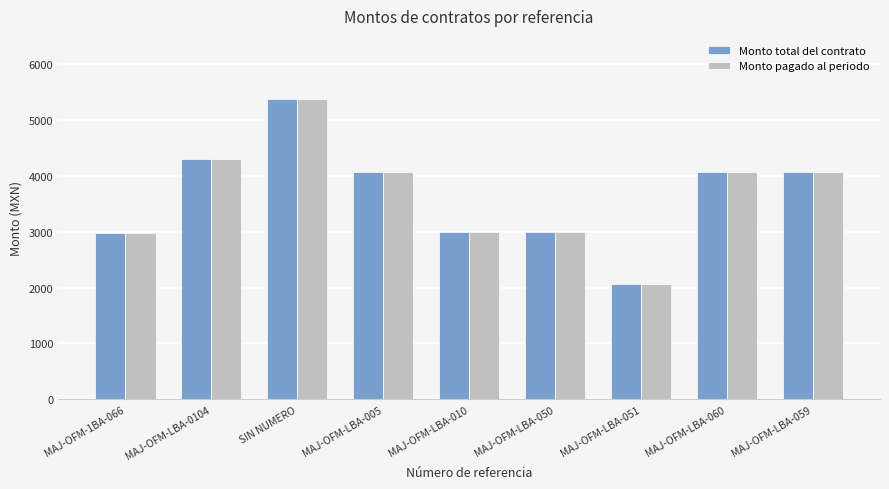

What is the label of the 6th bar from the left?

MAJ-OFM-LBA-050